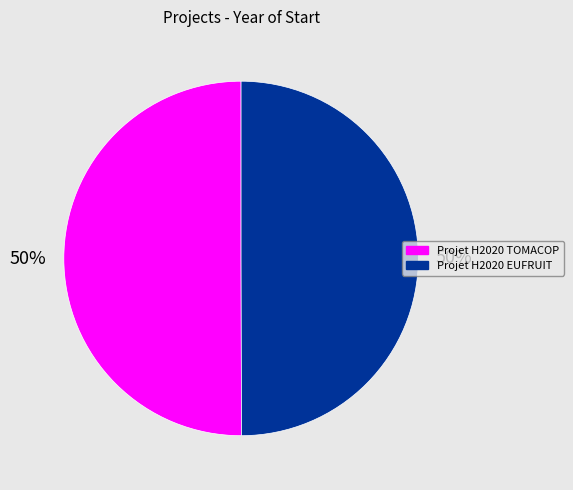

The Projet H2020 EUFRUIT slice represents 35% of the pie. True or false?

False